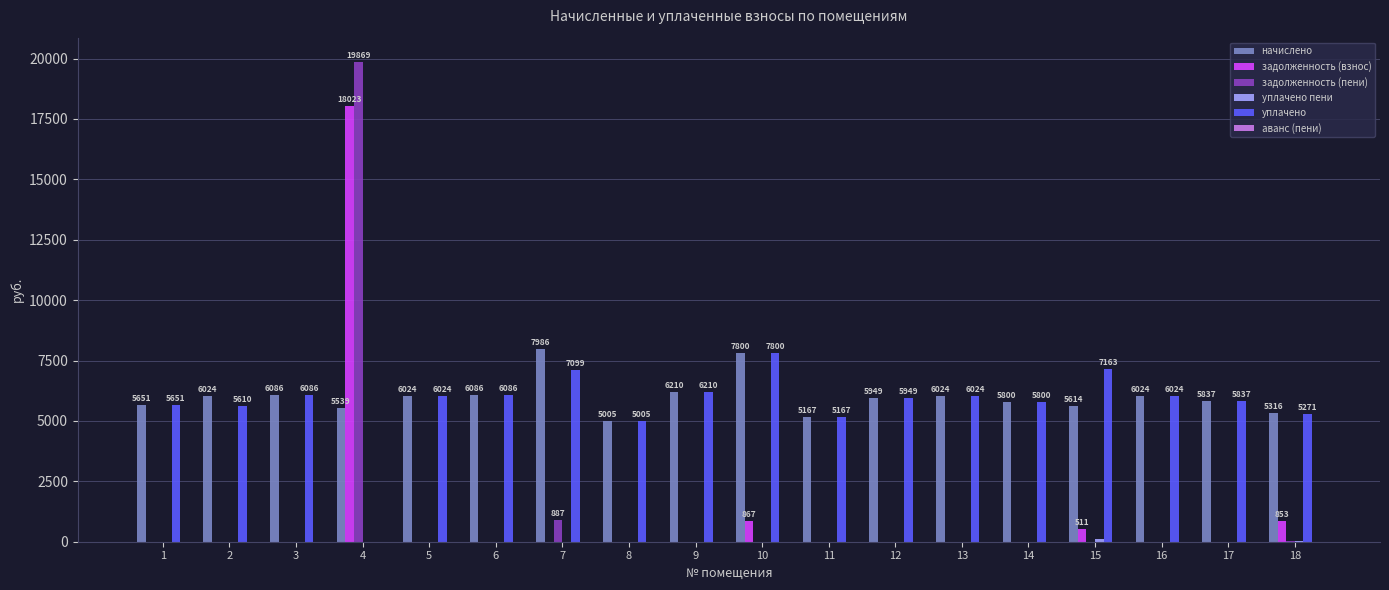

At which category is the sum across all series the highest?

4